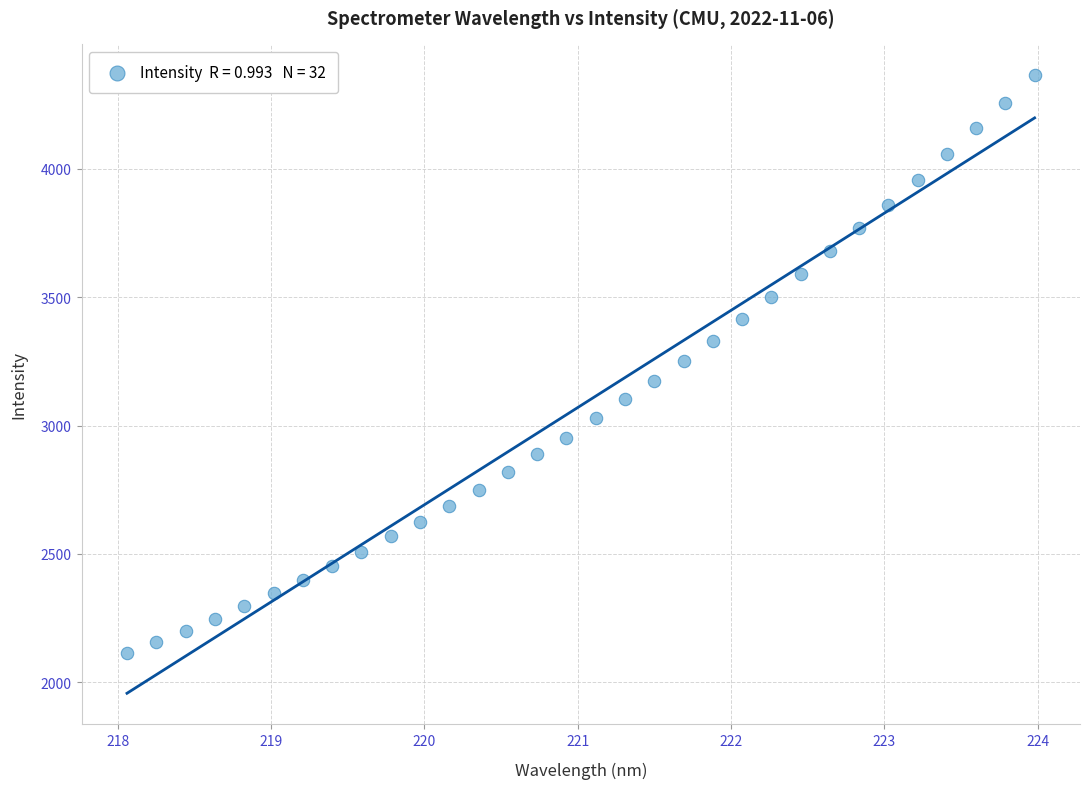

What is the range of X values (max minus min)?

5.9